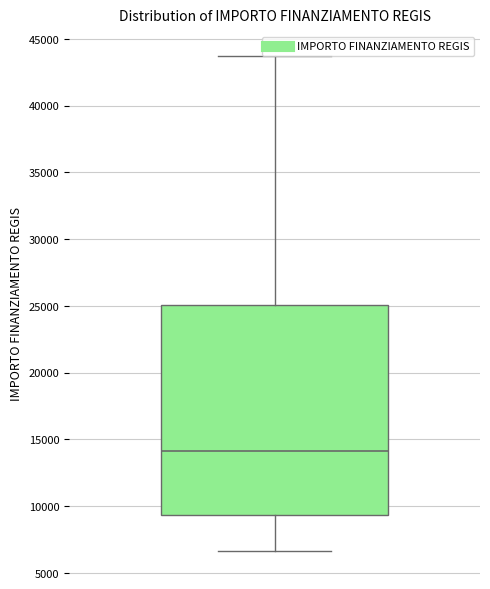

Where is the lower edge of the box on the y-axis? The values are not printed on the chart, so give them approximately, as read against the axis.

9500